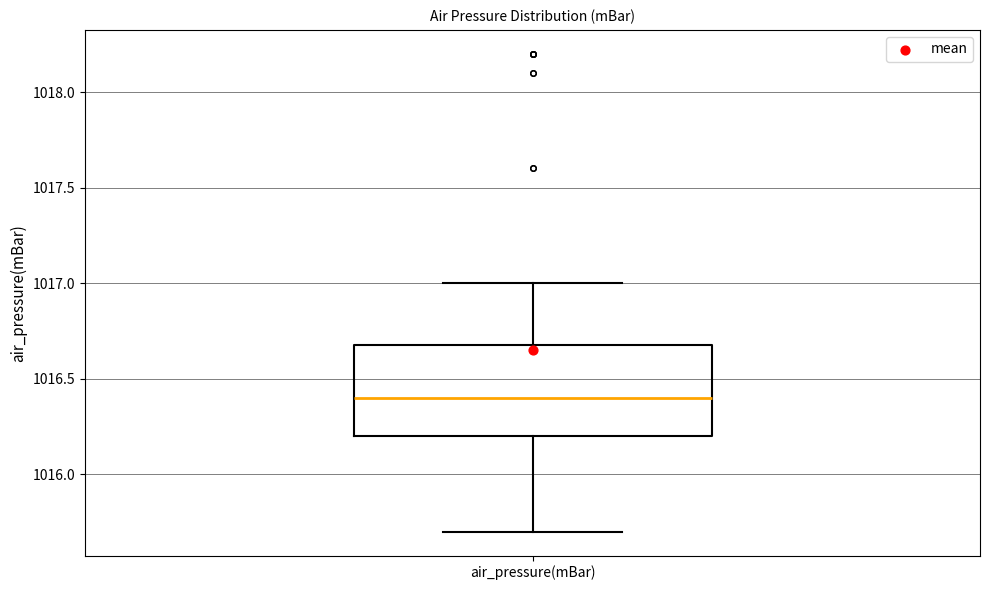

Transcribe this box plot: give where the median line is, the range the box spans, and where the two whiskers end, as read against the y-axis. The values are not printed on the chart, so give them approximately, as read against the axis.

median 1016.4, box 1016.2 to 1016.7, whiskers 1015.7 to 1017.0